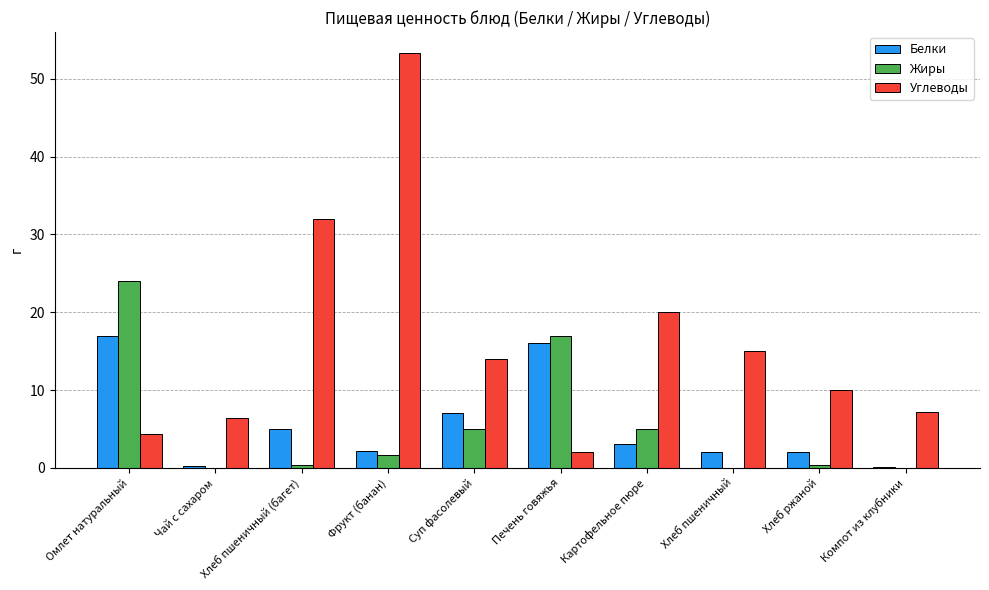

Which category has the highest value in the Жиры series?

Омлет натуральный